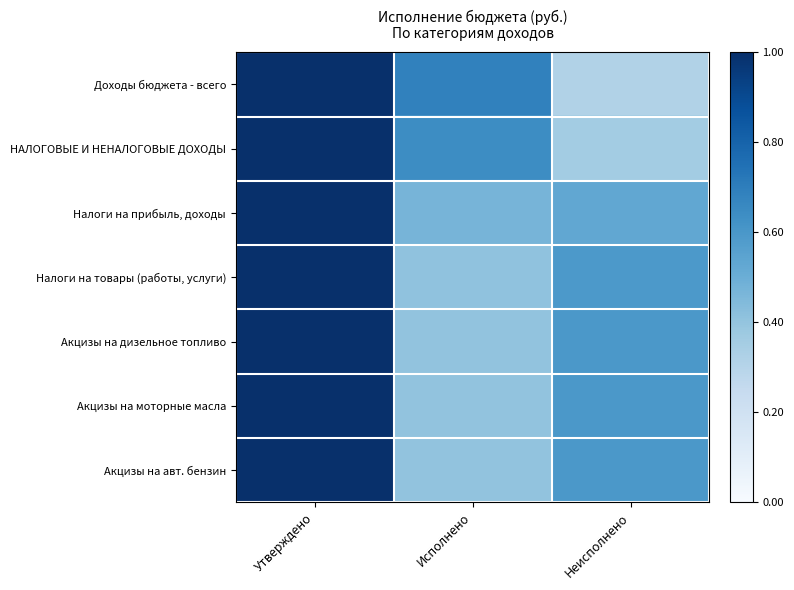

What is the greatest value displayed?

1.0